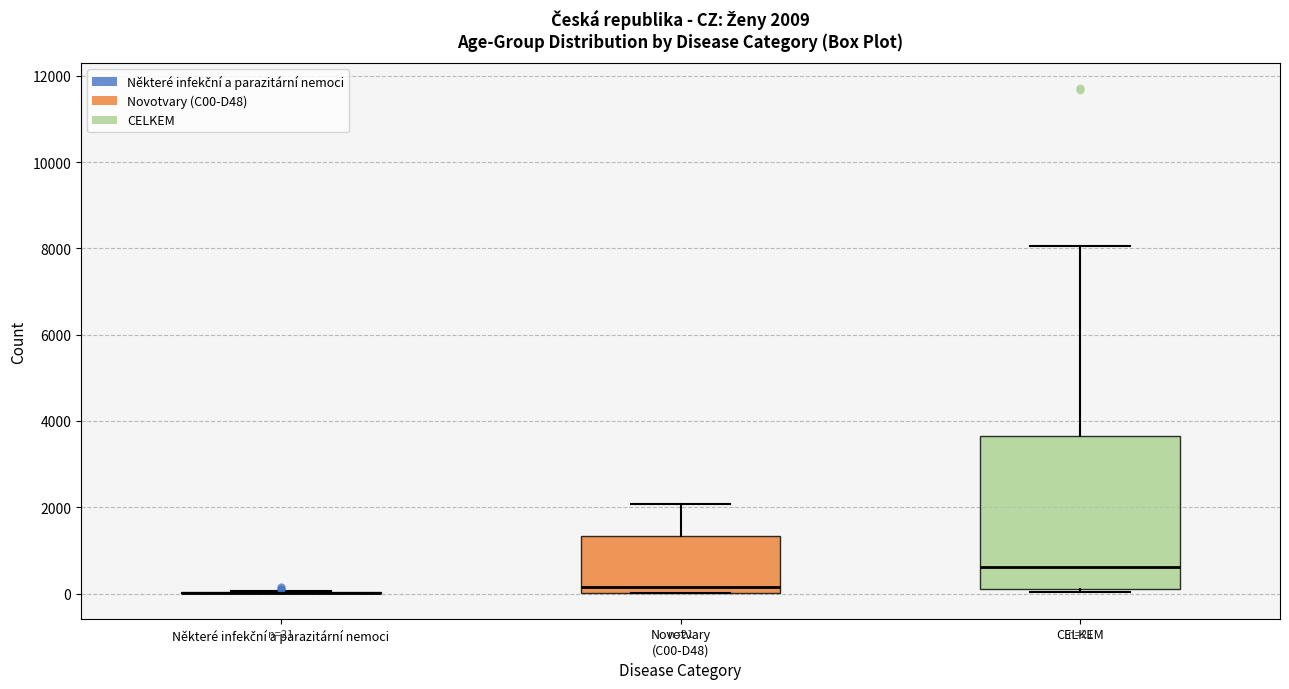

Which box is the tallest, from its lower edge to its upper edge?

CELKEM